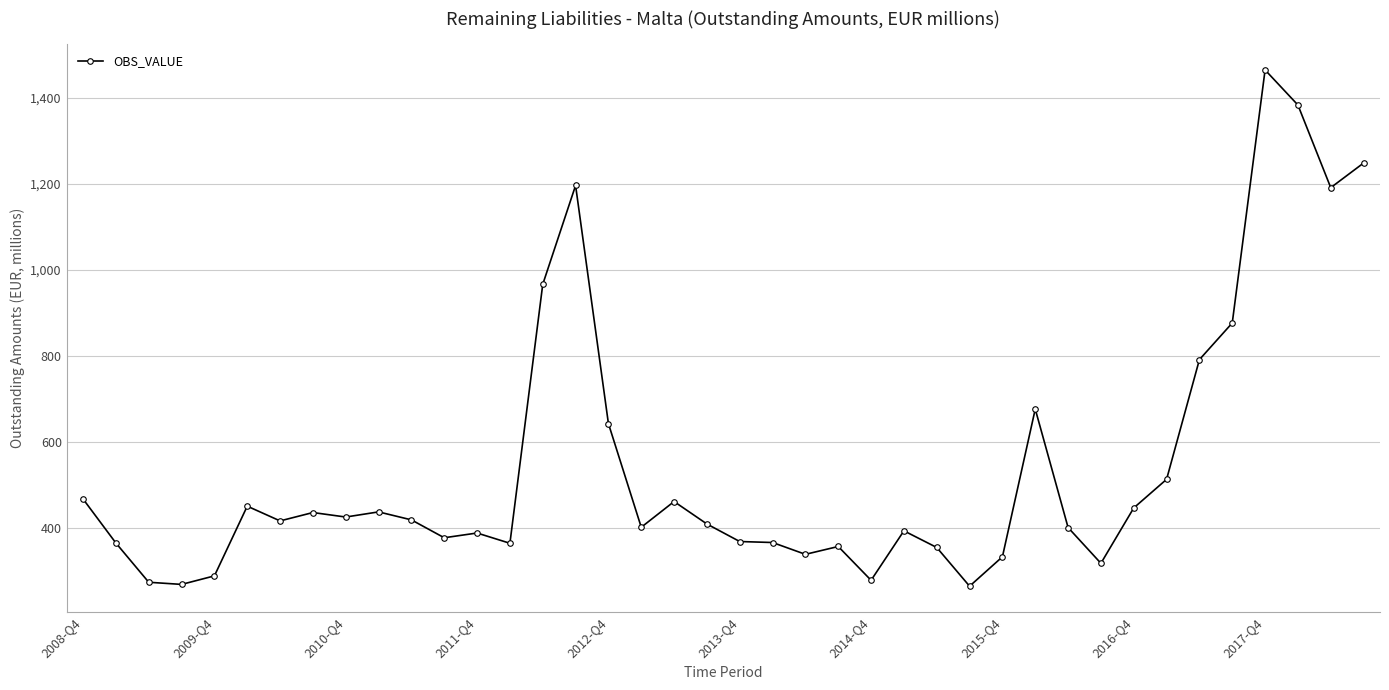

What is the difference between the maximum and minimum values?

1201.1